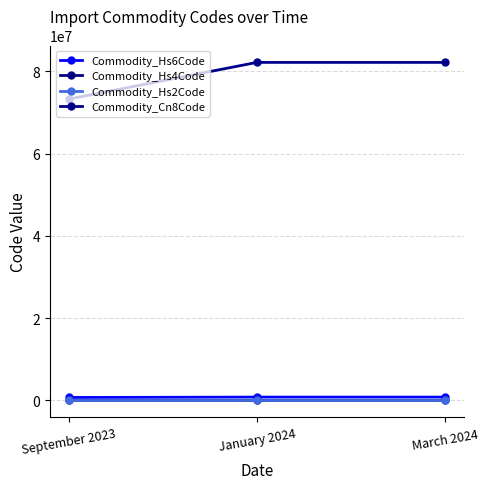

What is the spread (max minus min) of values at March 2024?

82148918